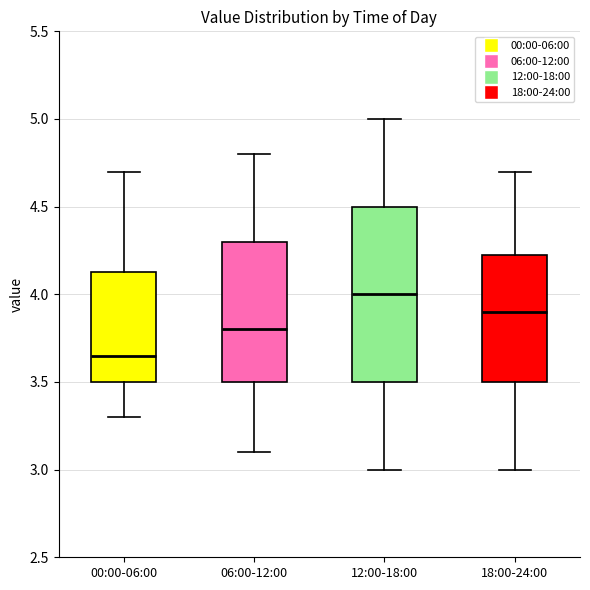

Reading left to right, transcribe this box plot: for each box, give where its median line is, the range the box spans, and where its two whiskers end, as read against the y-axis. The values are not printed on the chart, so give them approximately, as read against the axis.

00:00-06:00: median 3.65, box 3.50 to 4.15, whiskers 3.30 to 4.70
06:00-12:00: median 3.80, box 3.50 to 4.30, whiskers 3.10 to 4.80
12:00-18:00: median 4.00, box 3.50 to 4.50, whiskers 3.00 to 5.00
18:00-24:00: median 3.90, box 3.50 to 4.25, whiskers 3.00 to 4.70